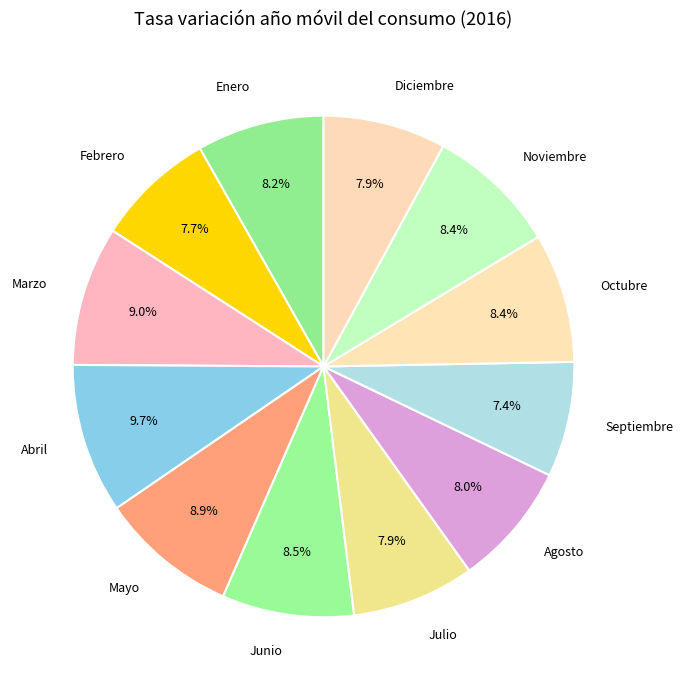

To the nearest percent, what portion does Octubre represent?

8%